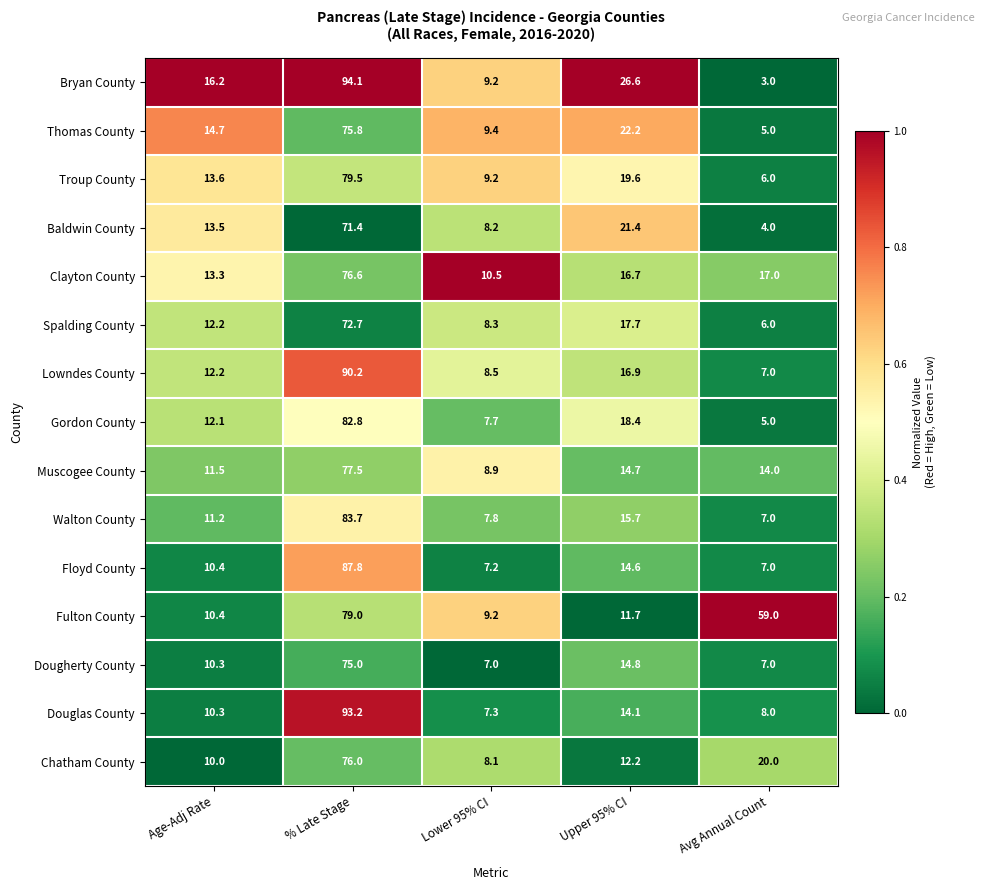

Rank the categories by Muscogee County value from highest to lowest.

% Late Stage, Upper 95% CI, Avg Annual Count, Age-Adj Rate, Lower 95% CI